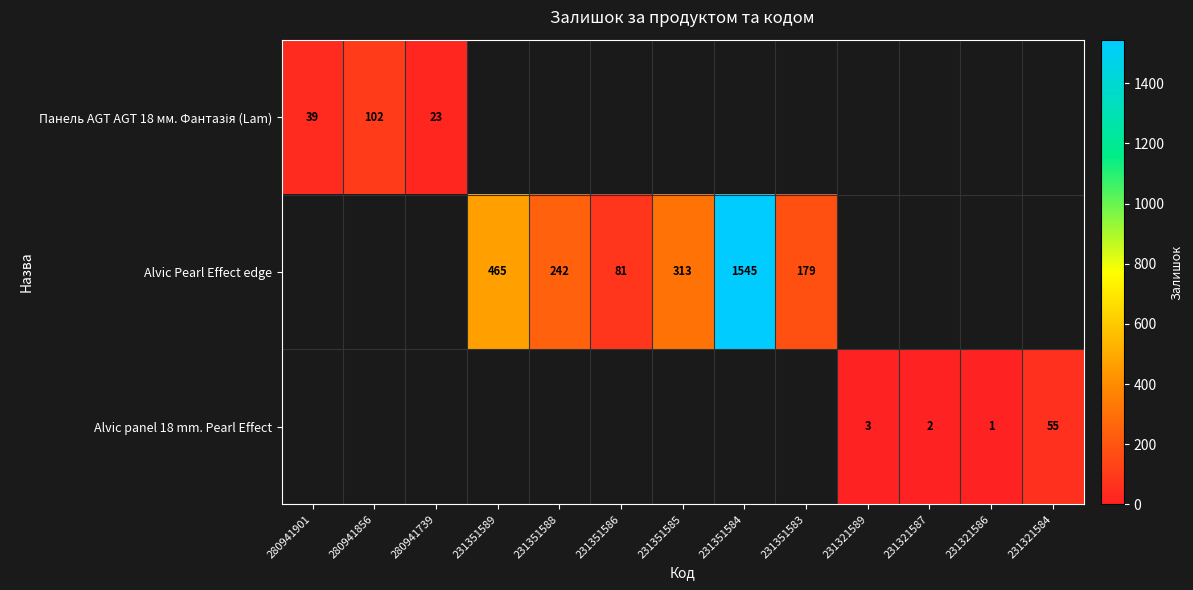

The value of Alvic Pearl Effect edge at 231351589 is 465. True or false?

True